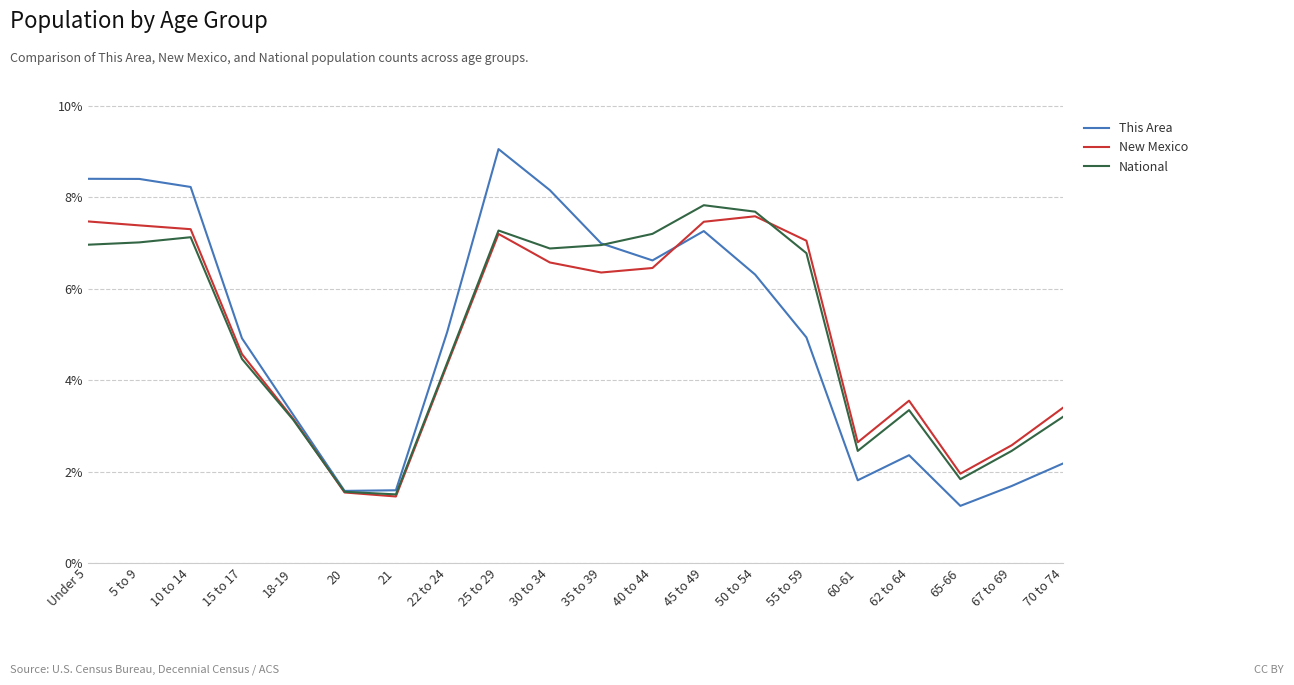

At Under 5, list the series in order from largest to smallest.

This Area, New Mexico, National